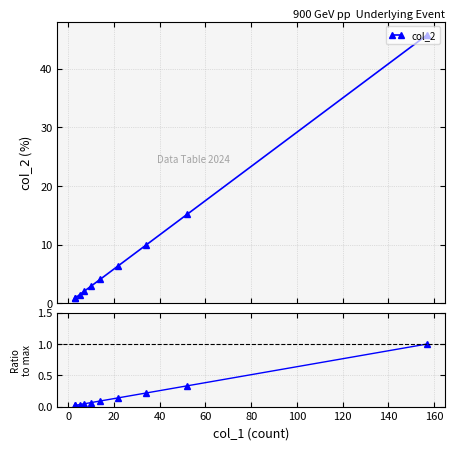

Which has a higher value, 40 or 60?

40